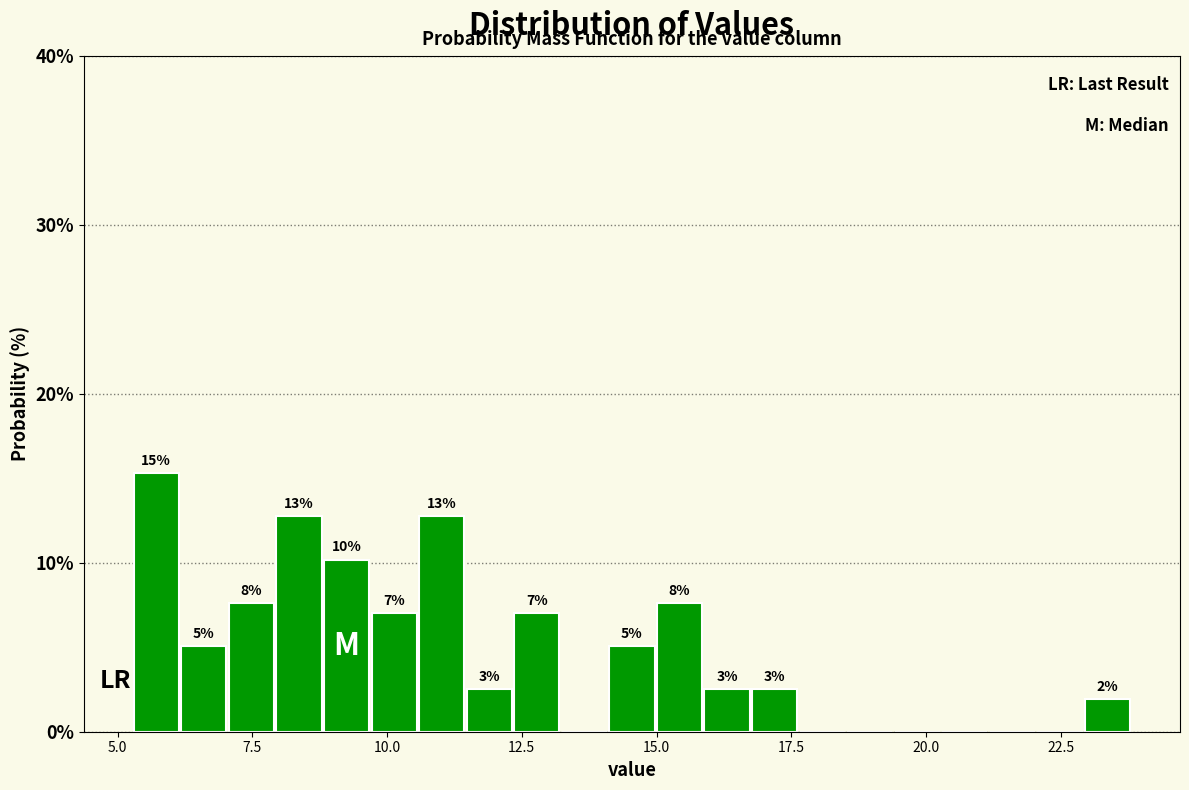

Read against the x-axis, roughly where is the centre of the tallest bar?

5.5